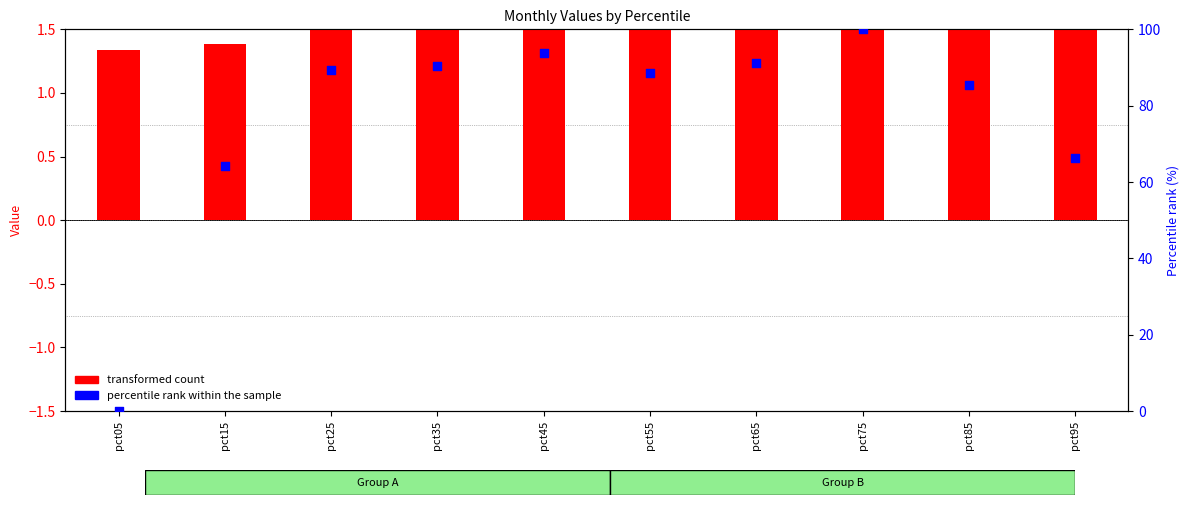

Is the value of transformed count at pct15 greater than the value of percentile rank within the sample at pct15?

No